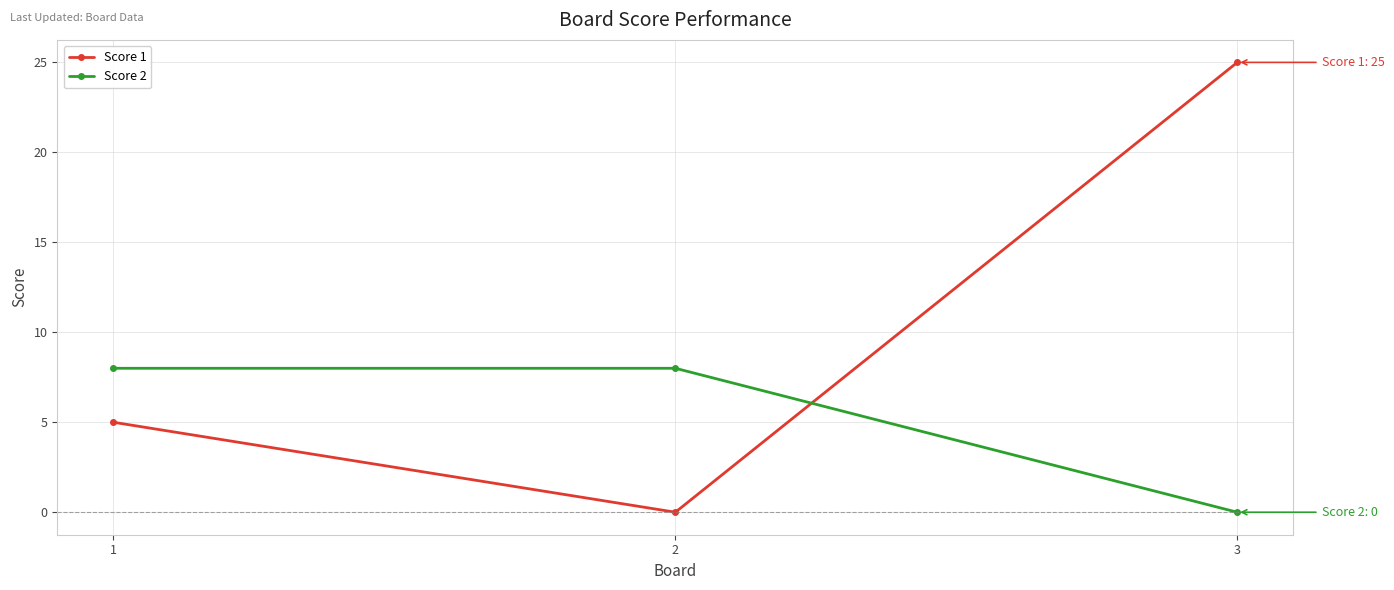

What is the difference between the Score 2 values at 3 and 2?

8